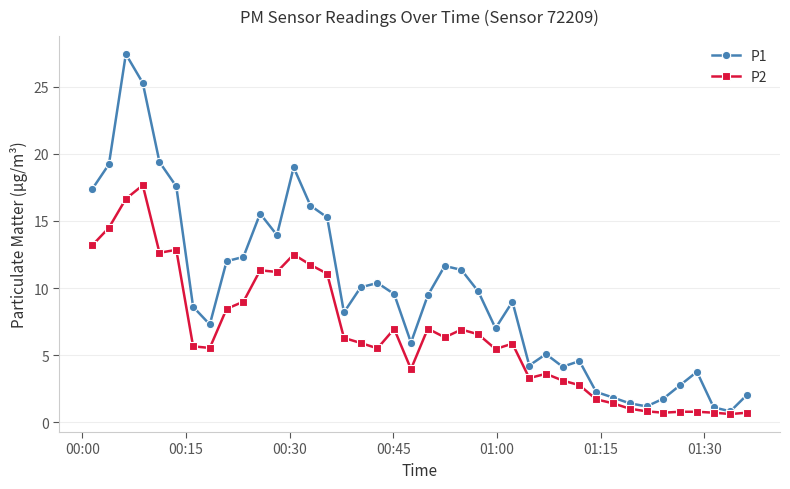

True or false: P2 has more than 0 points higher than both neighbors.

True